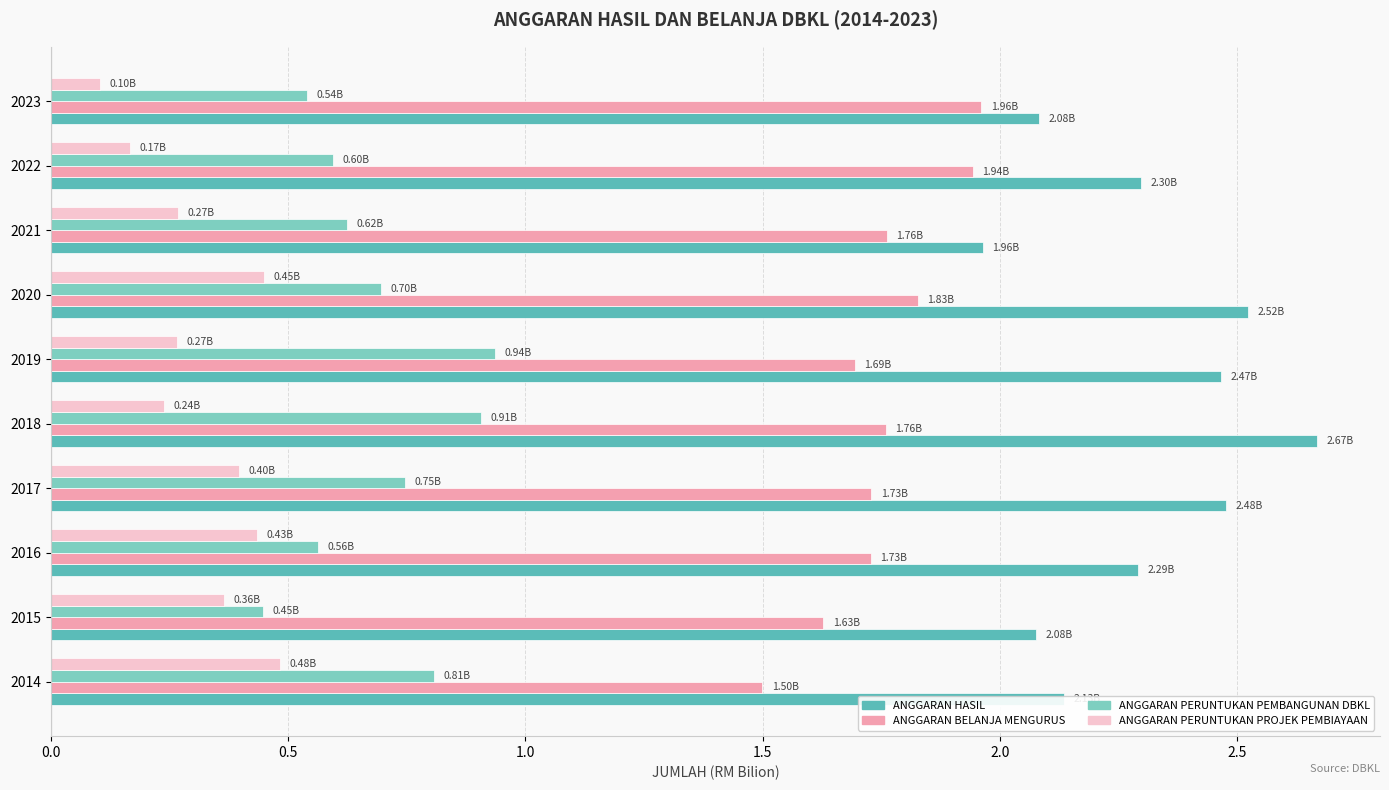

What is the sum of the ANGGARAN HASIL values at 2014 and 2022?

4.4